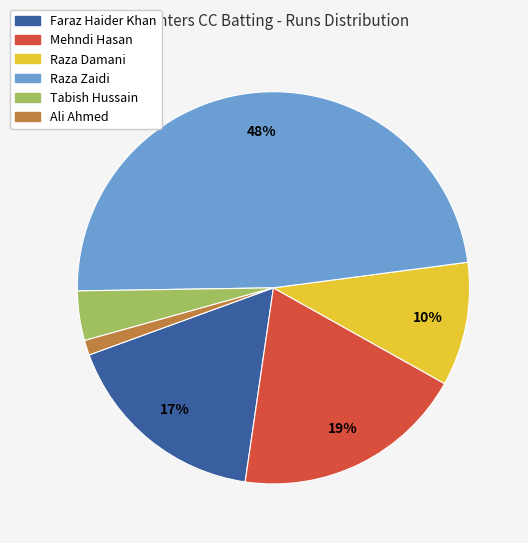

Which slice is the largest?

Raza Zaidi